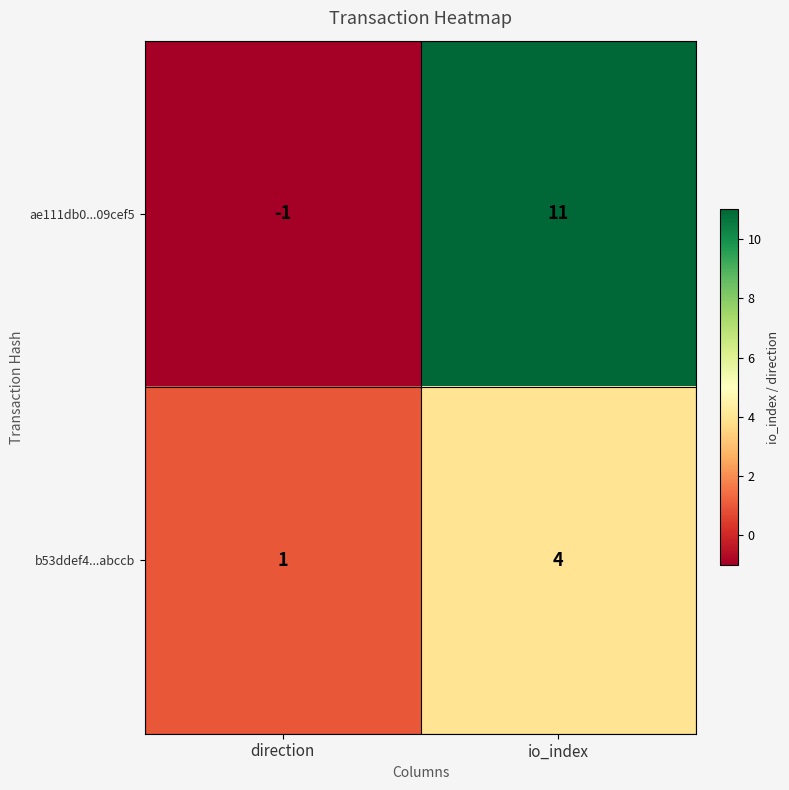

What is the total value across all series at io_index?

15